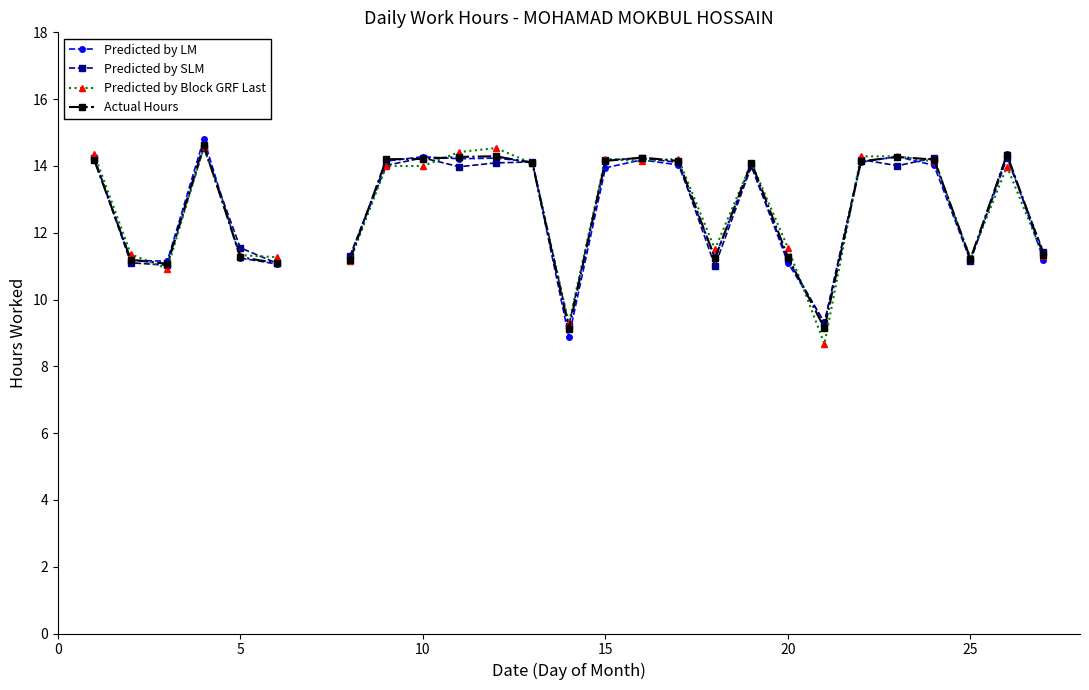

Count the number of categories in the chart.

27